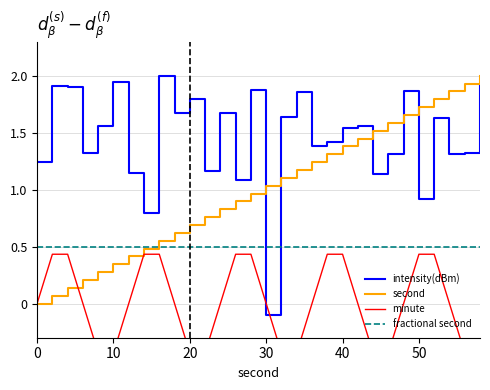

What is the maximum value for second?

2.0